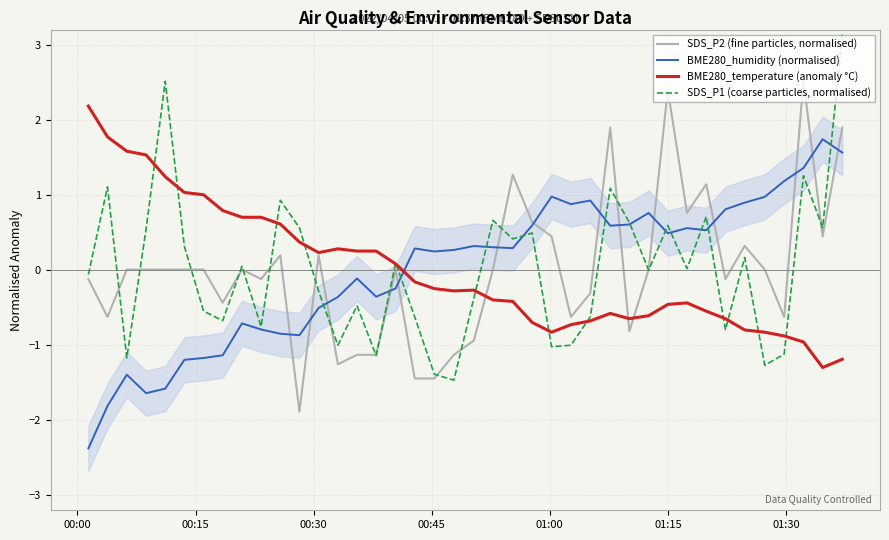

After their last crossing, which series has the higher values: BME280_humidity (normalised) or BME280_temperature (anomaly °C)?

BME280_humidity (normalised)